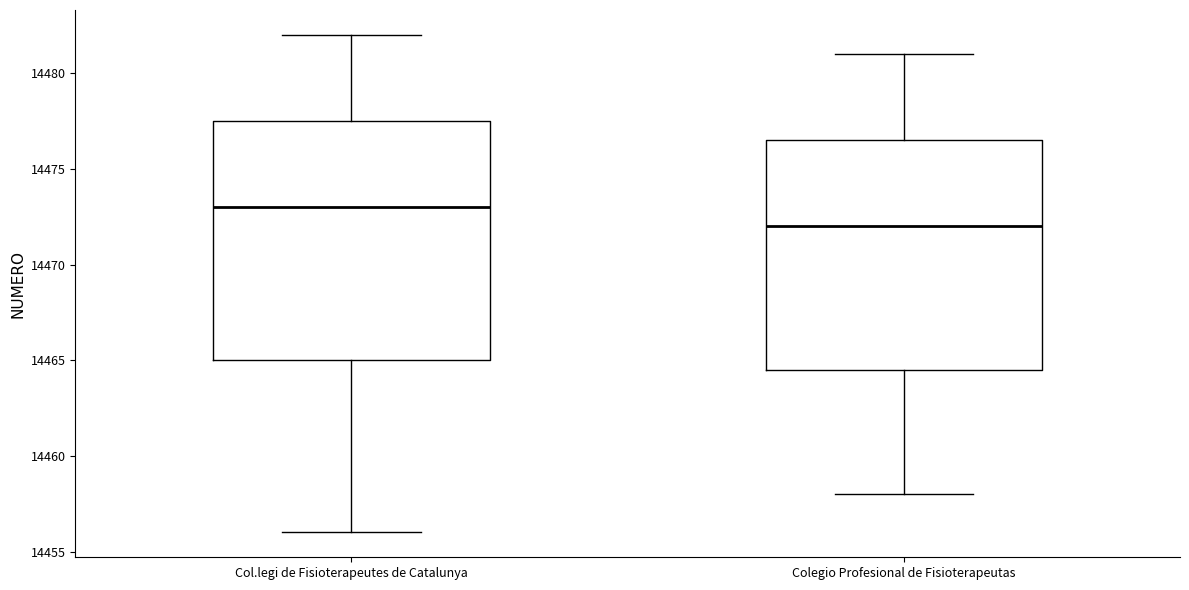

Reading left to right, transcribe this box plot: for each box, give where its median line is, the range the box spans, and where its two whiskers end, as read against the y-axis. The values are not printed on the chart, so give them approximately, as read against the axis.

Col.legi de Fisioterapeutes de Catalunya: median 14473.0, box 14465.0 to 14477.5, whiskers 14456.0 to 14482.0
Colegio Profesional de Fisioterapeutas: median 14472.0, box 14464.5 to 14476.5, whiskers 14458.0 to 14481.0